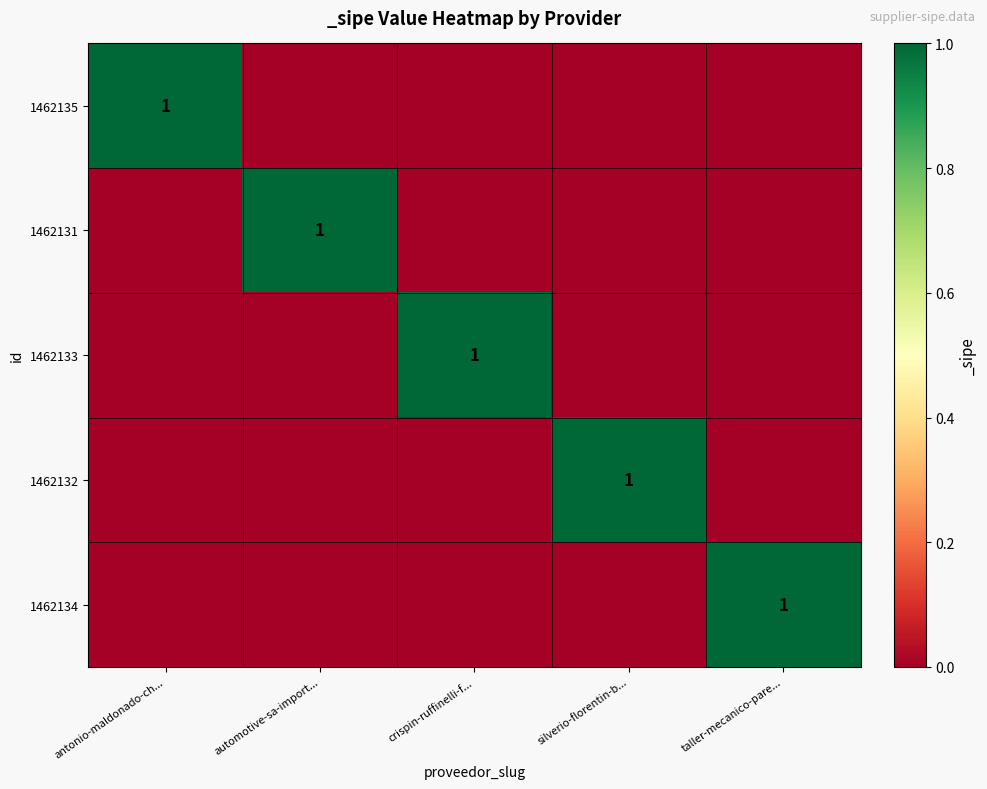

Count the 1462131 values in the range 0 to 1.

5